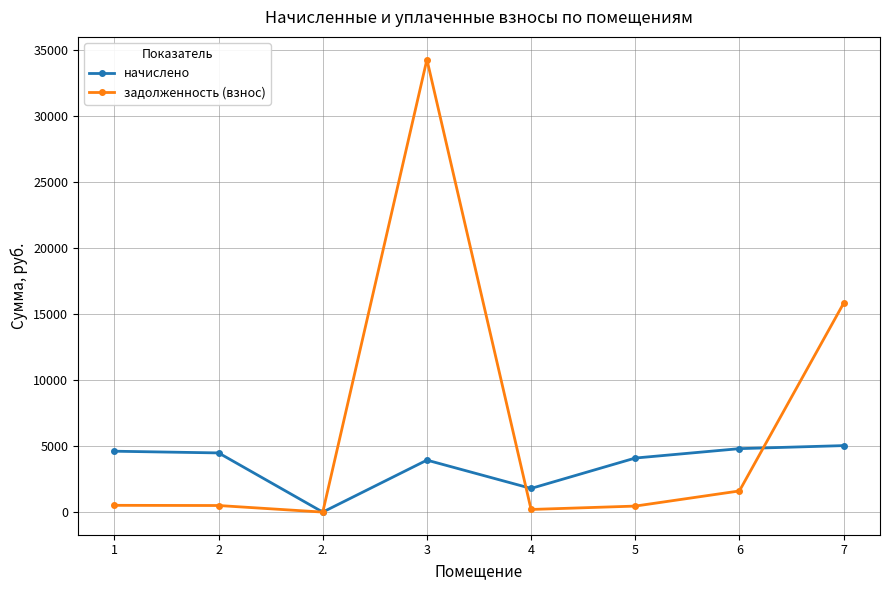

The value of задолженность (взнос) at 7 is 26362.4. True or false?

False